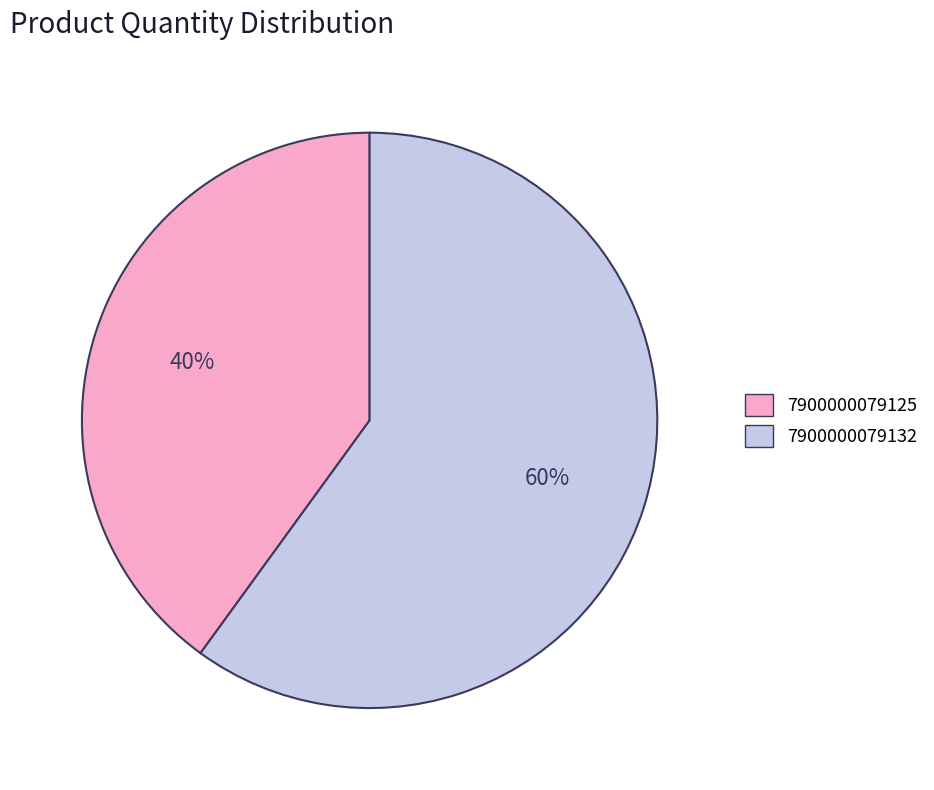

Count the number of slices in the pie.

2